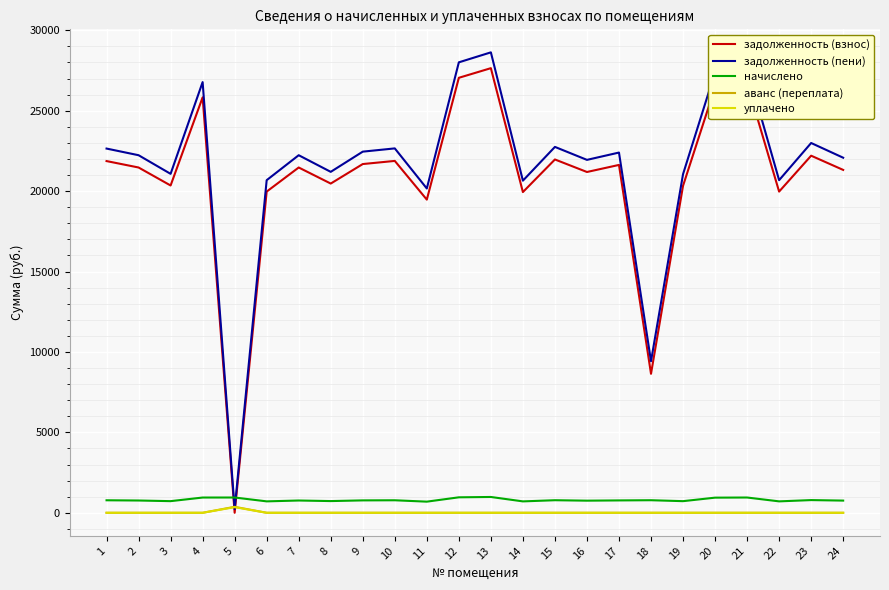

Is the value of задолженность (пени) at 11 greater than the value of уплачено at 19?

Yes